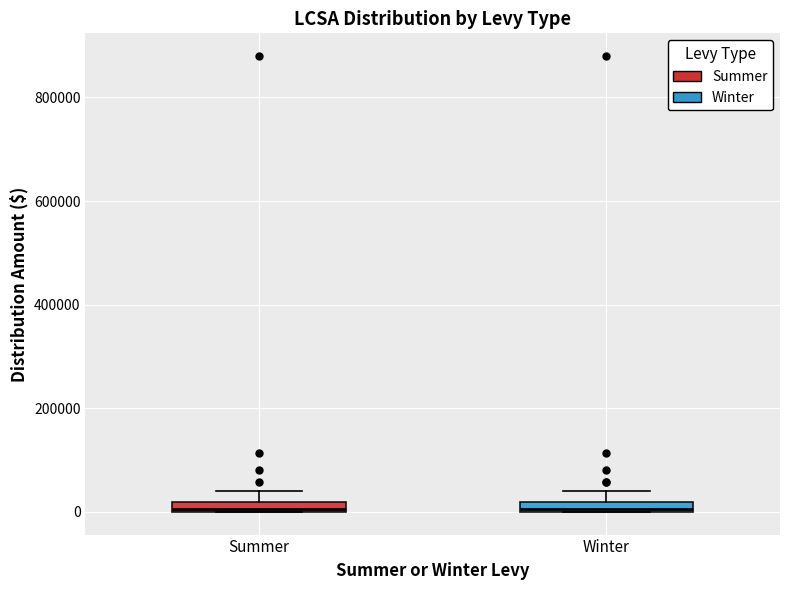

Where does the upper whisker of the box for Winter end on the y-axis? The values are not printed on the chart, so give them approximately, as read against the axis.

40000